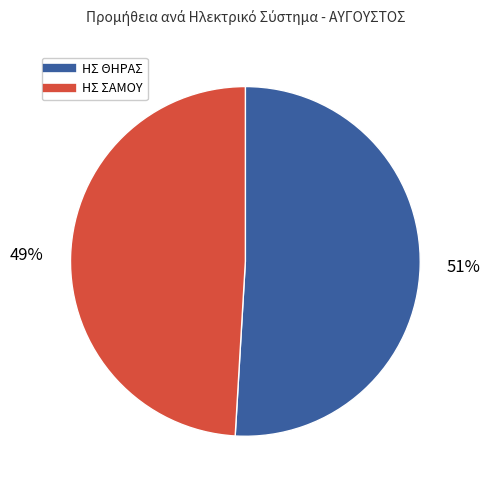

Is there a majority slice in this chart?

Yes